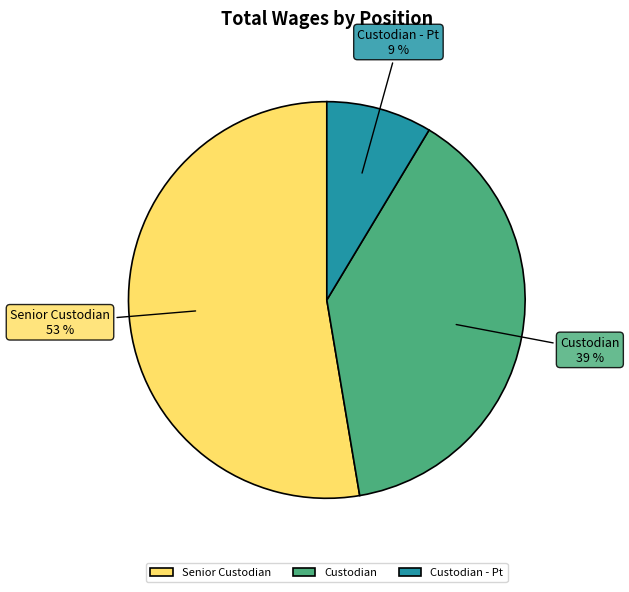

Is the sum of Custodian - Pt and Senior Custodian greater than half?

Yes